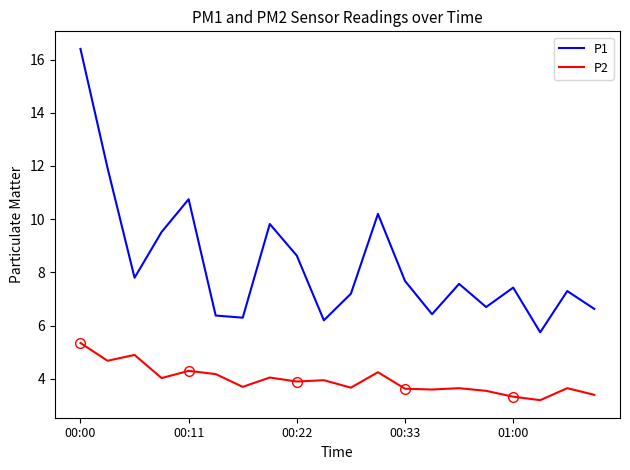

What is the value of the P1 point at the 18th from the left?

5.8